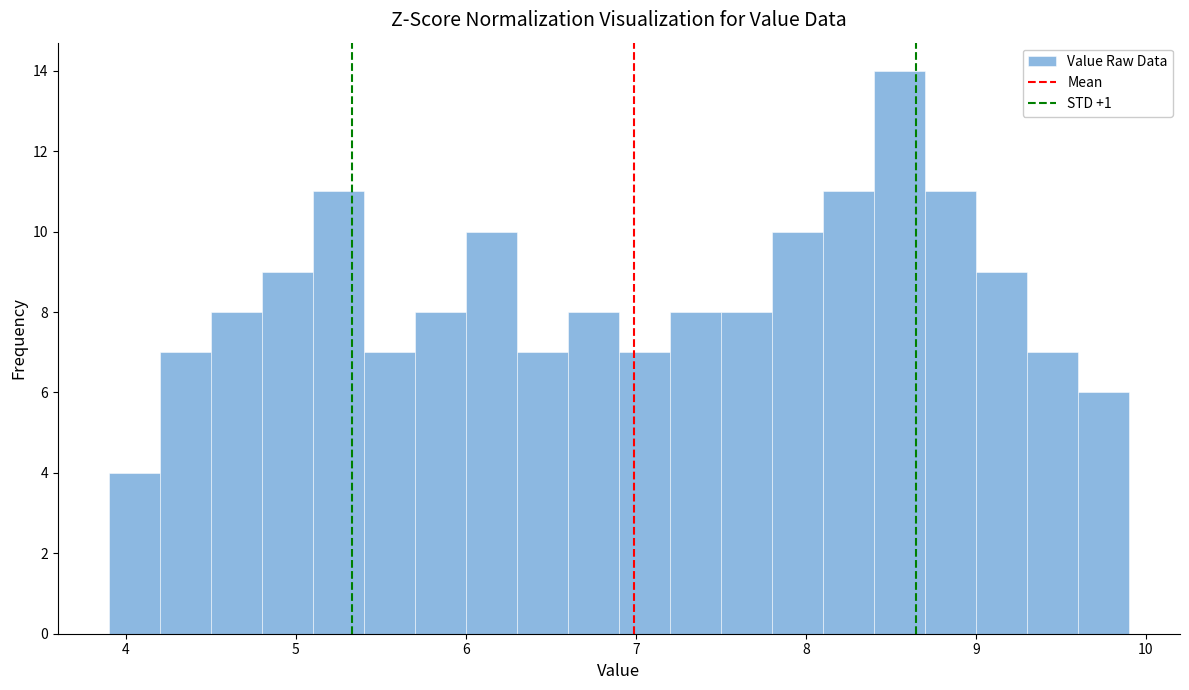

Read against the x-axis, roughly where is the centre of the tallest bar?

8.6